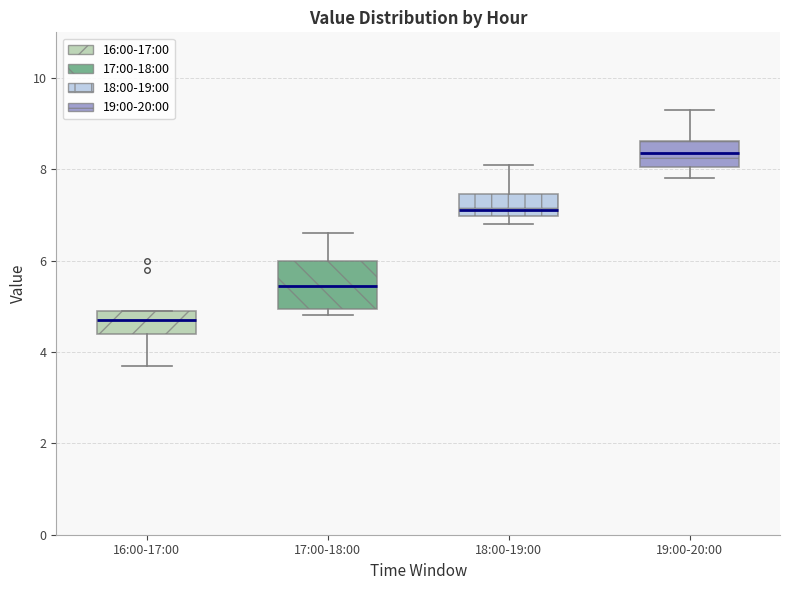

Reading left to right, read every box against the y-axis: the position of its median line, the range the box covers, and the ends of its whiskers. The values are not printed on the chart, so give them approximately, as read against the axis.

16:00-17:00: median 4.8, box 4.4 to 5.0, whiskers 3.8 to 5.0
17:00-18:00: median 5.4, box 5.0 to 6.0, whiskers 4.8 to 6.6
18:00-19:00: median 7.2, box 7.0 to 7.4, whiskers 6.8 to 8.2
19:00-20:00: median 8.4, box 8.0 to 8.6, whiskers 7.8 to 9.4